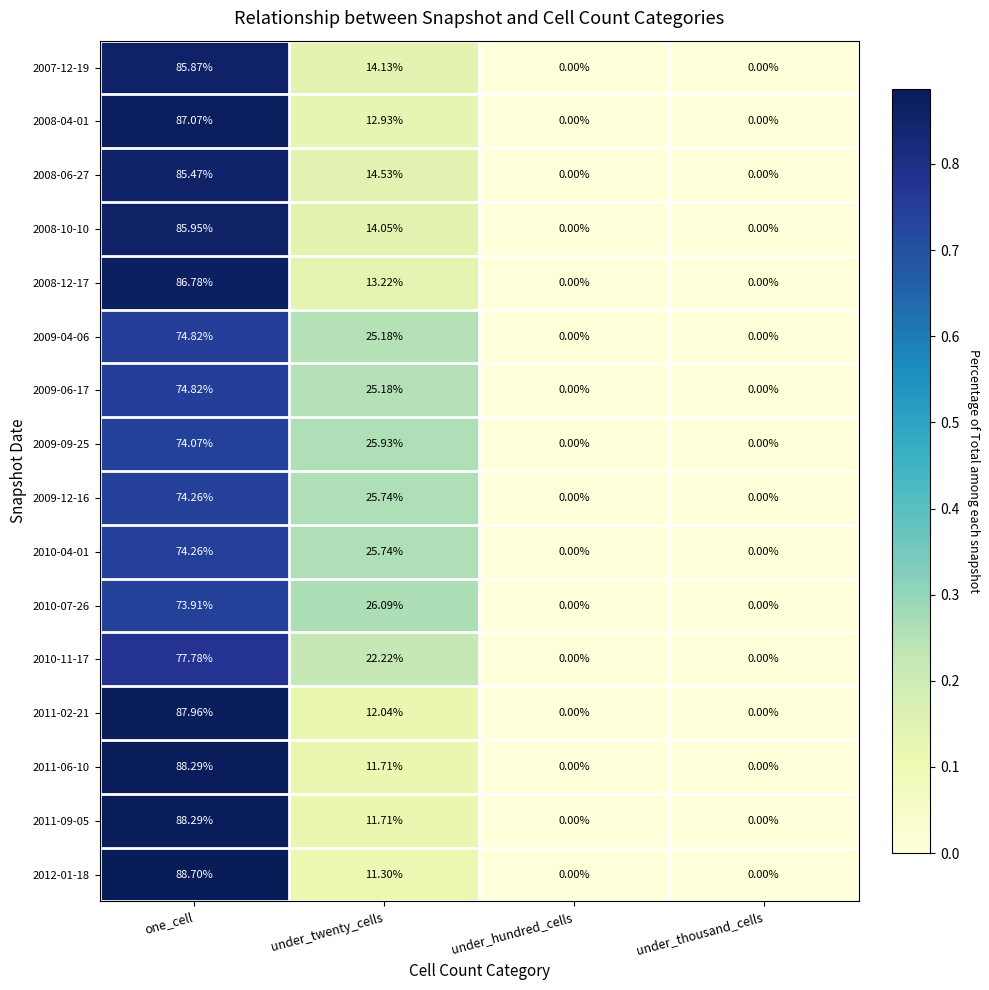

At which label does 2008-12-17 first exceed 13?

one_cell